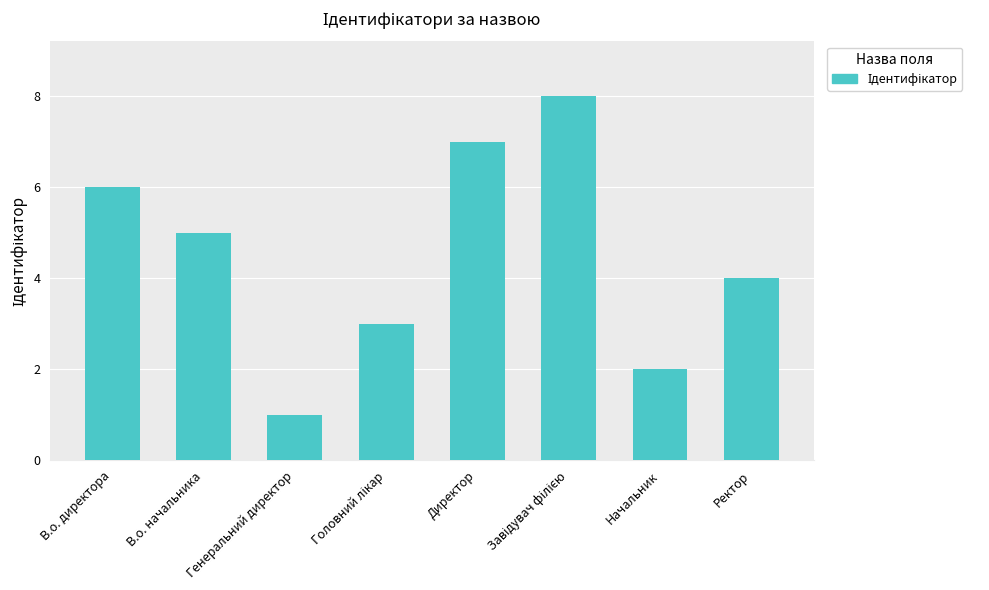

Reading right to left, list all the values displayed in this chart.

4	2	8	7	3	1	5	6